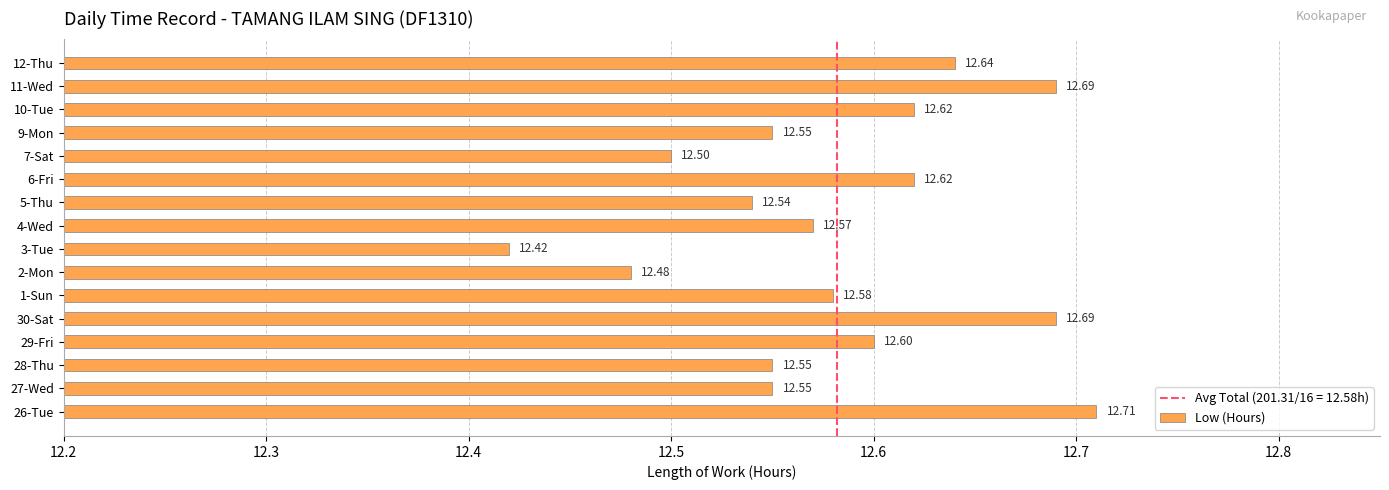

What is the difference between the second highest and minimum values?

0.3